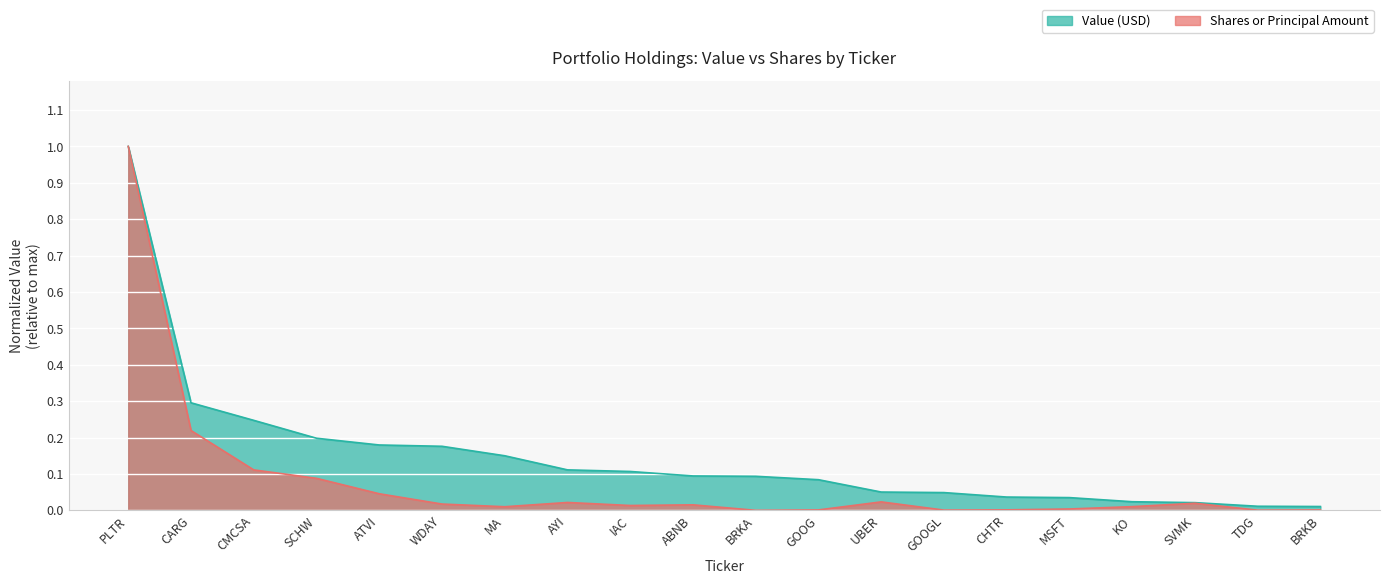

What are all the series names shown in the legend?

Value (USD), Shares or Principal Amount